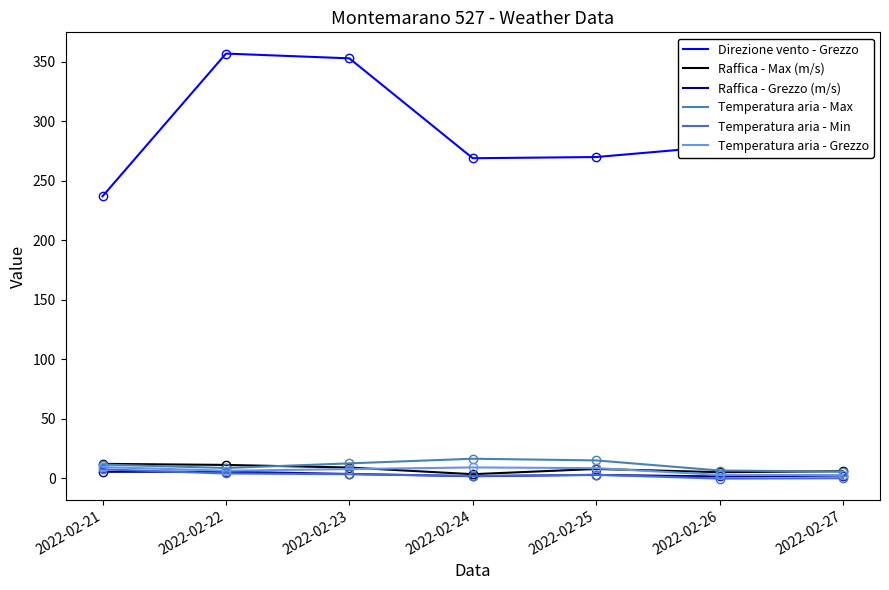

True or false: Direzione vento - Grezzo and Raffica - Grezzo (m/s) cross at least once.

False